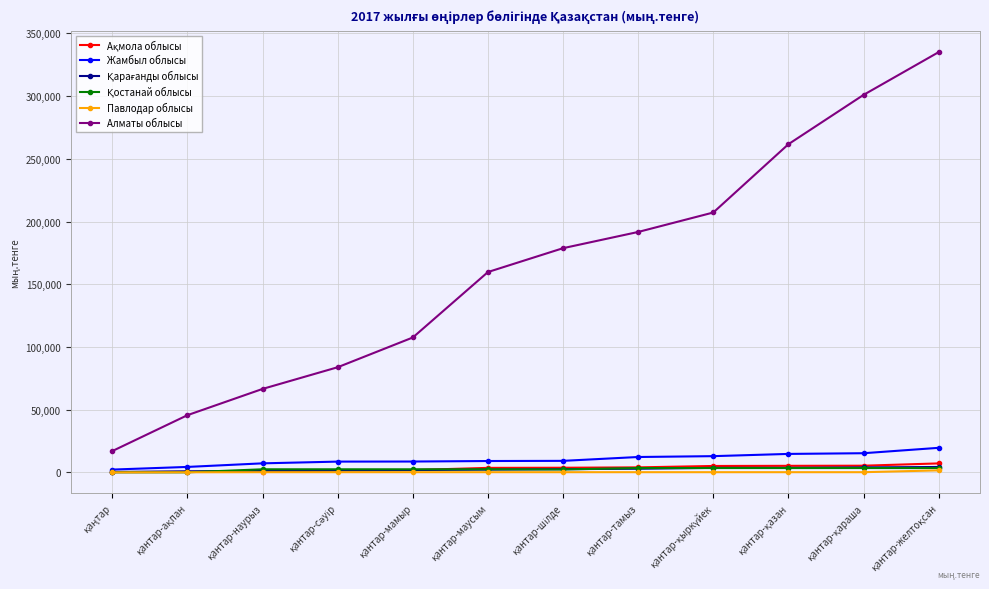

What is the highest value of the Жамбыл облысы series?

19590